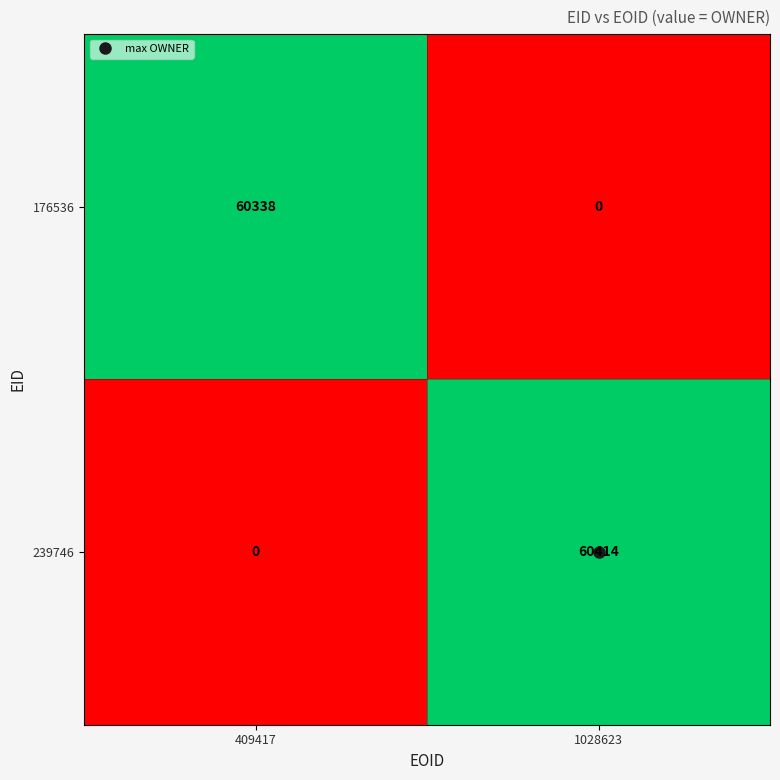

Between 409417 and 1028623, which series saw the biggest shift?

239746